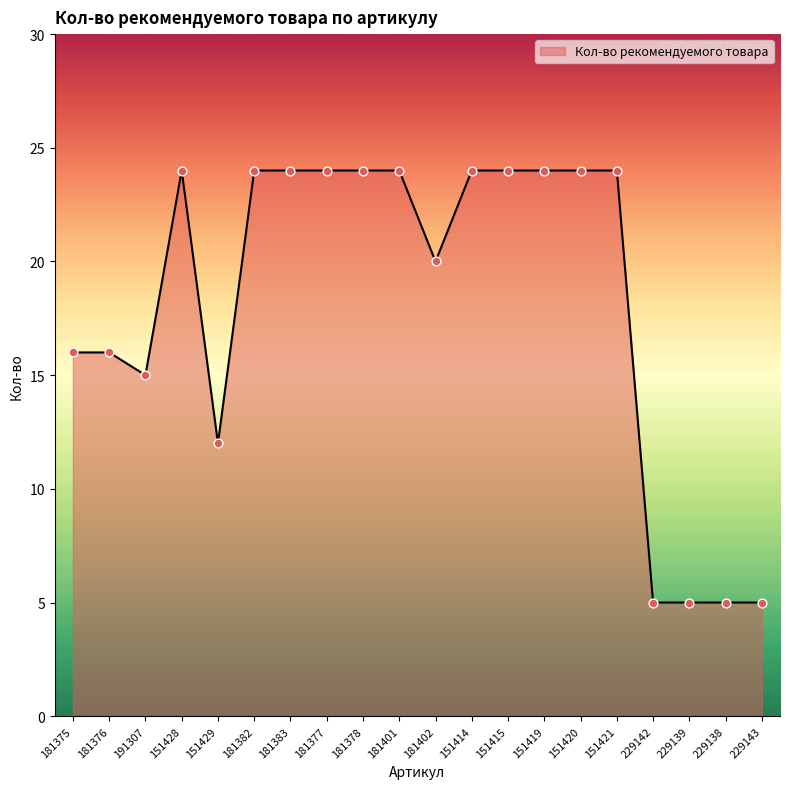

Which has a higher value, 181375 or 151421?

151421